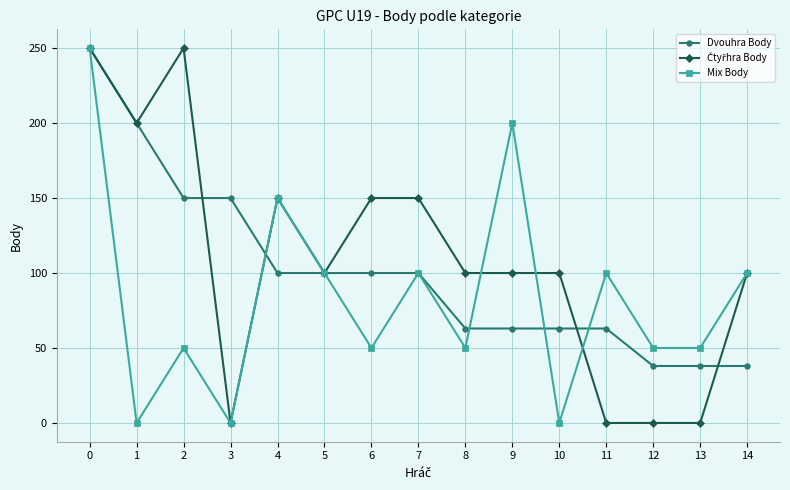

What is the lowest value of the Dvouhra Body series?

38